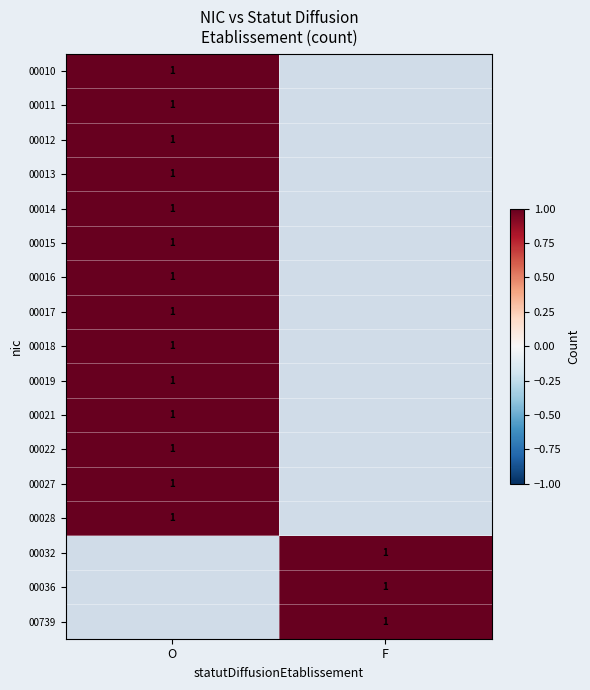

The value of 00032 at 0 is 0. True or false?

True